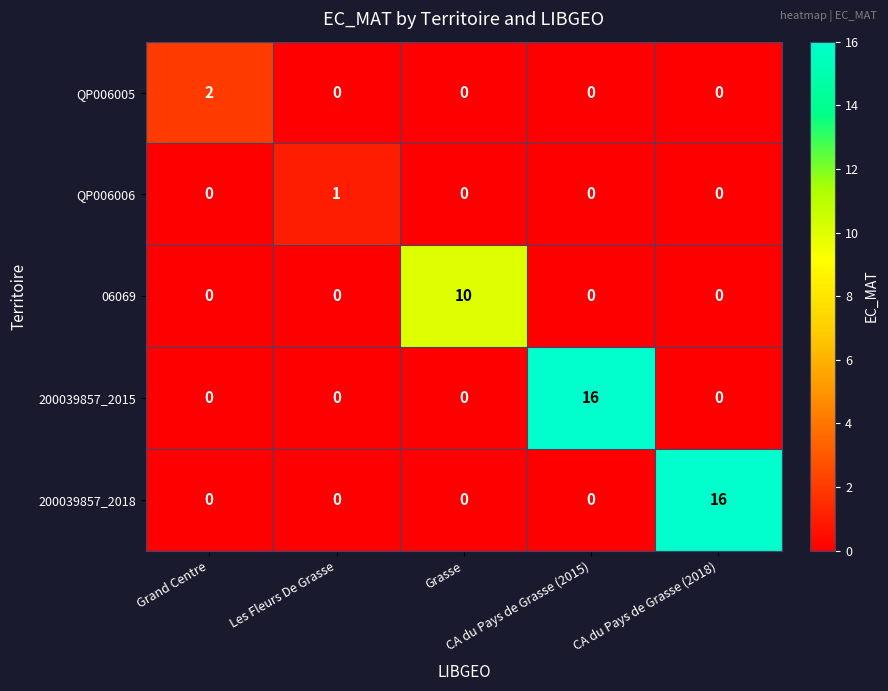

How many QP006005 values are between 0 and 1?

4